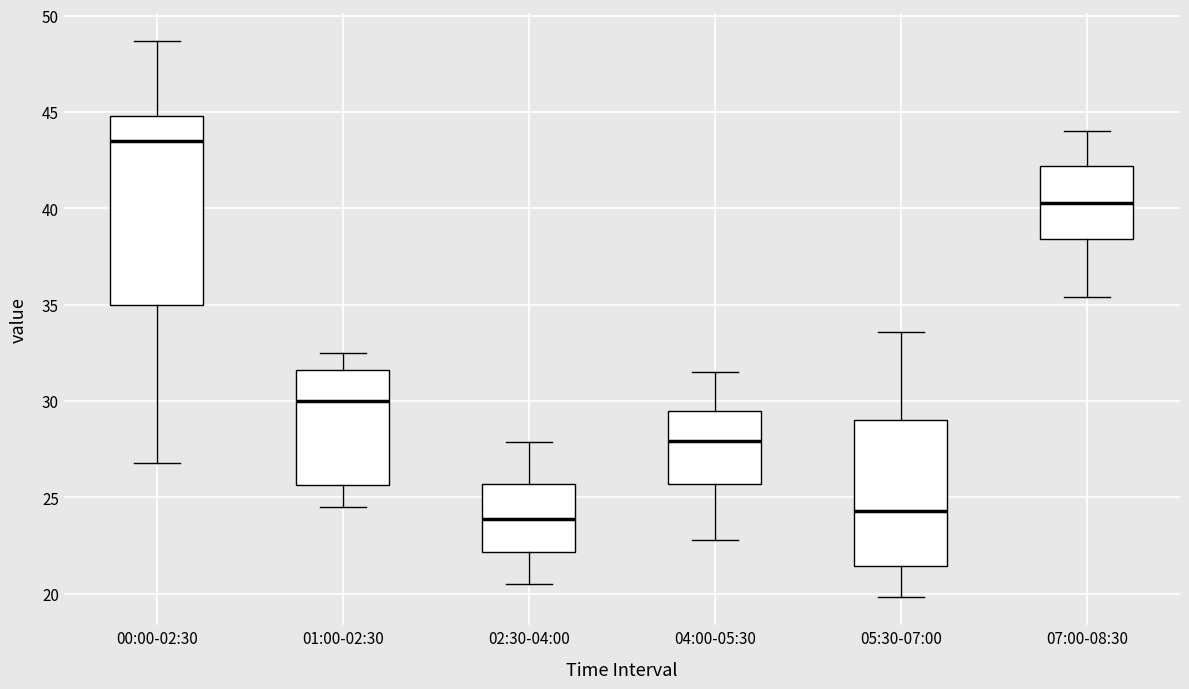

Which box is the tallest, from its lower edge to its upper edge?

00:00-02:30